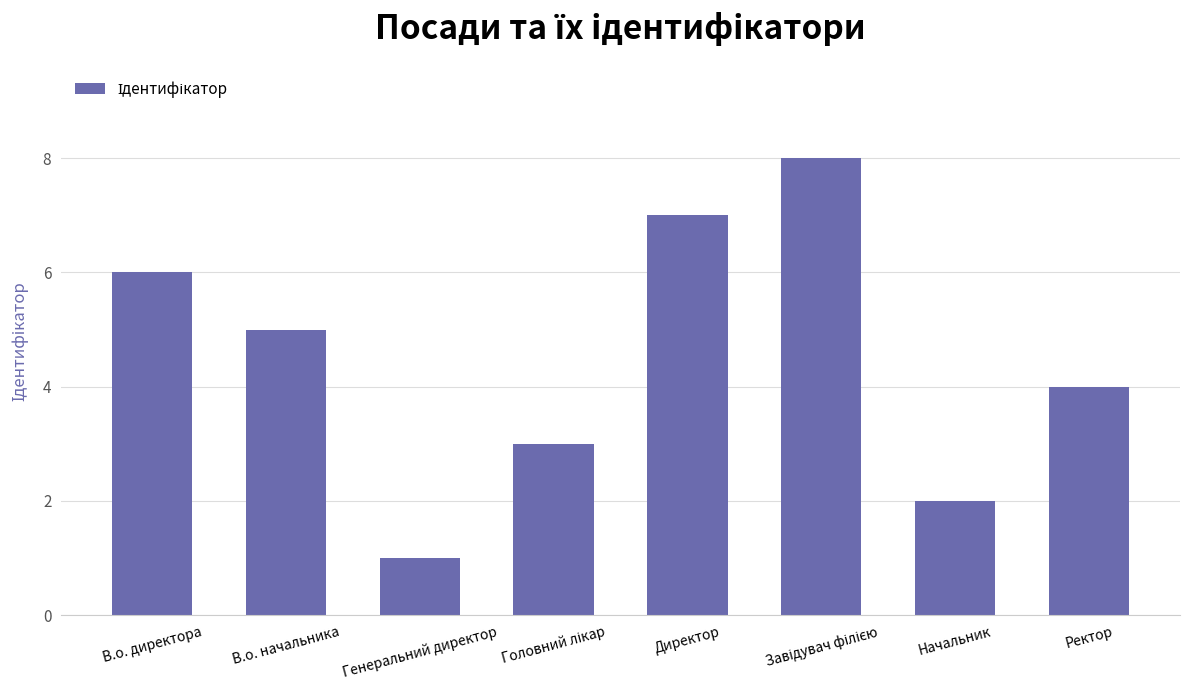

What is the value of the 1st bar from the left?

6